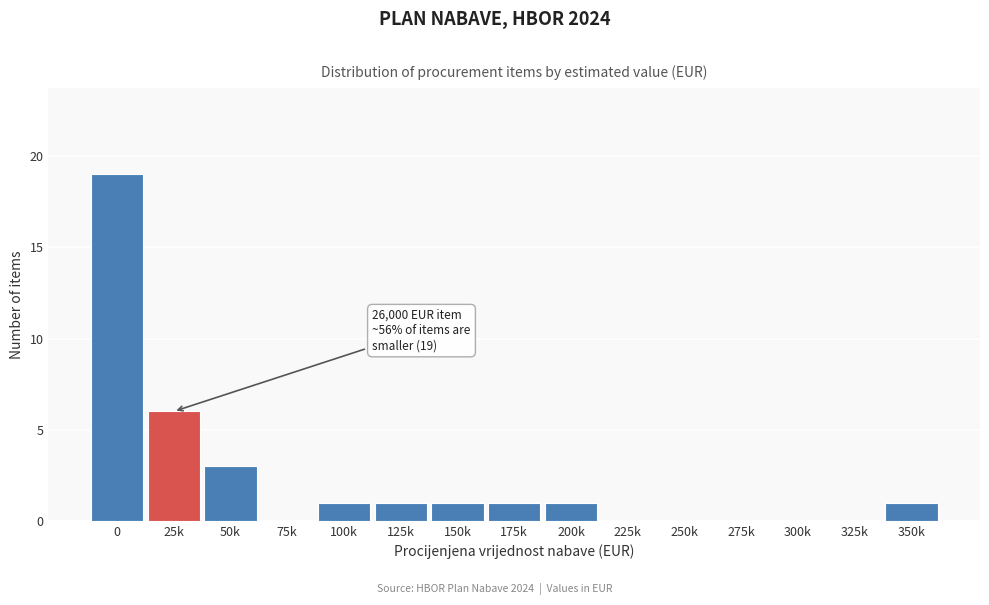

Reading right to left, transcribe all the data shown in this chart.

350k=1	325k=0	300k=0	275k=0	250k=0	225k=0	200k=1	175k=1	150k=1	125k=1	100k=1	75k=0	50k=3	25k=6	0=19